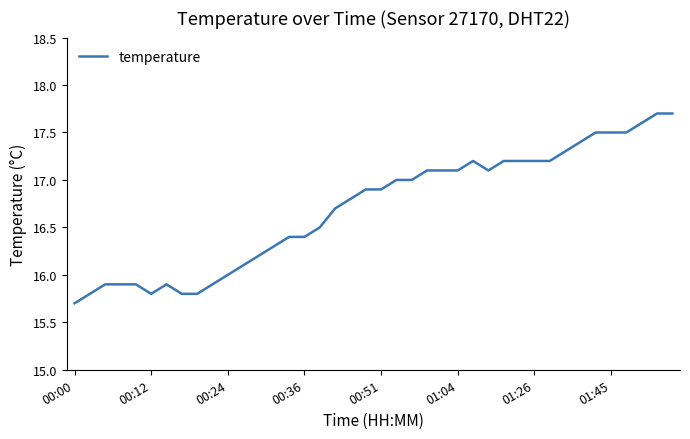

What is the minimum value shown in the chart?

15.7